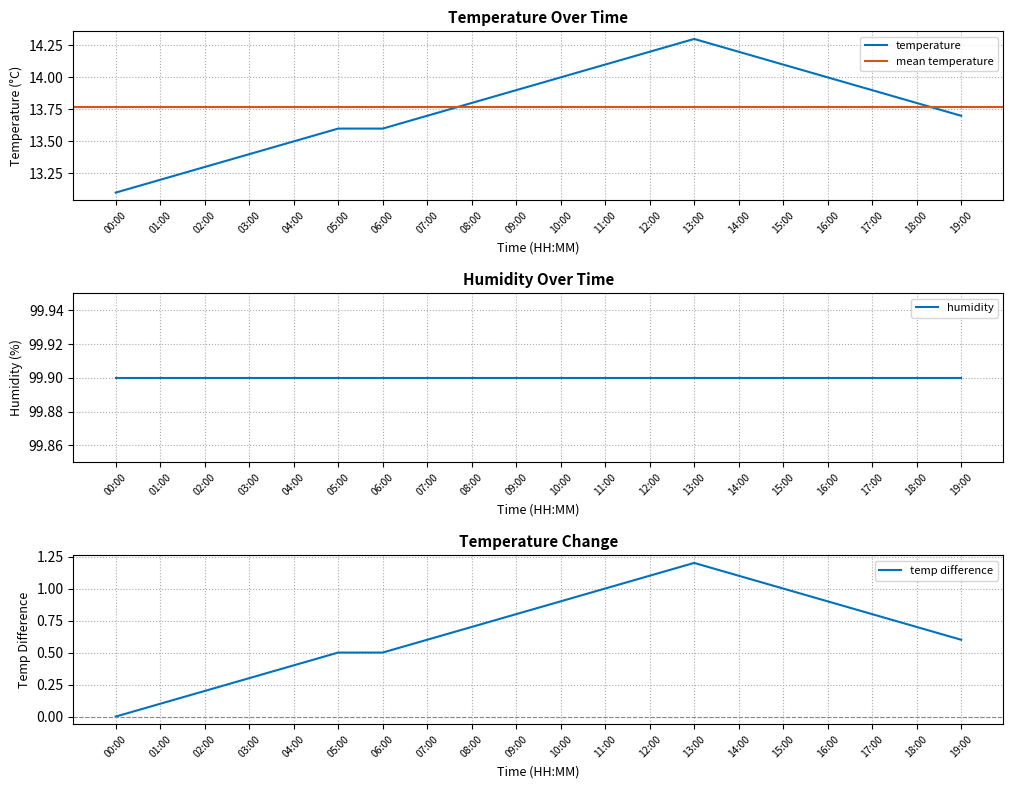

What position from the left is 06:00?

7